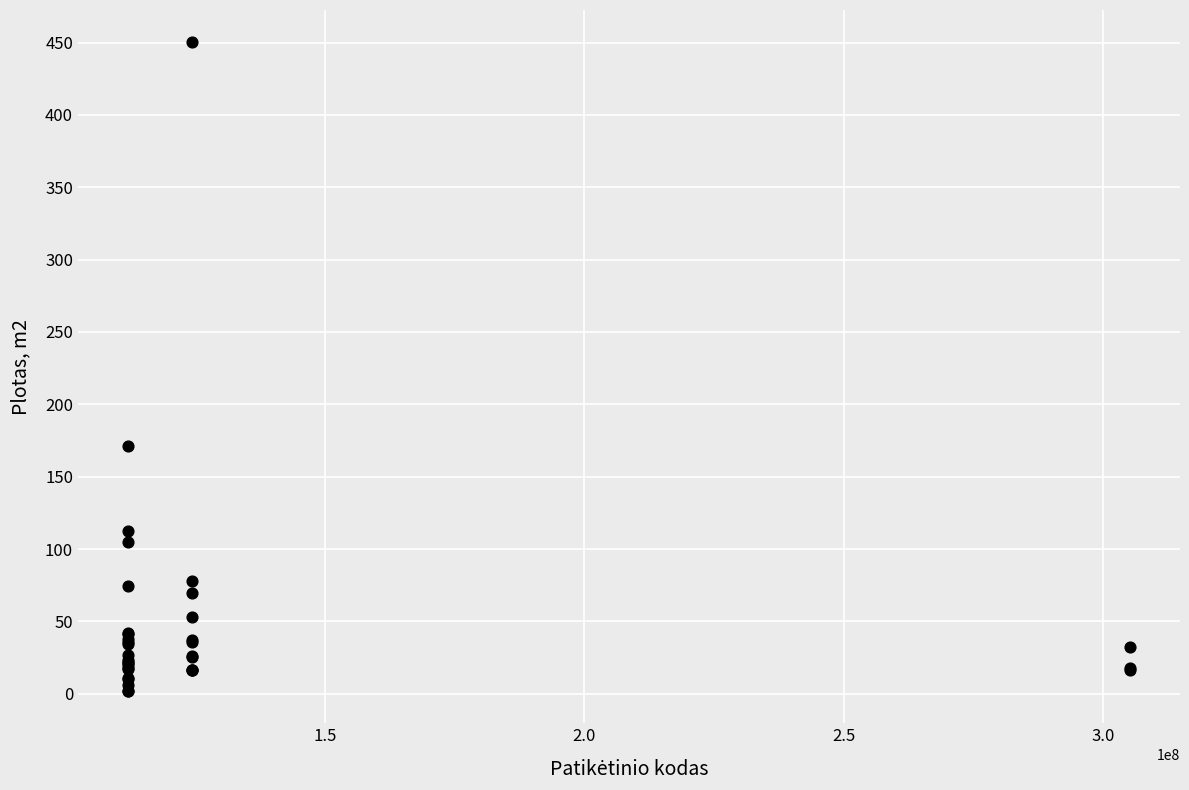

What Y value in the scatter plot is closest to 226?

170.9